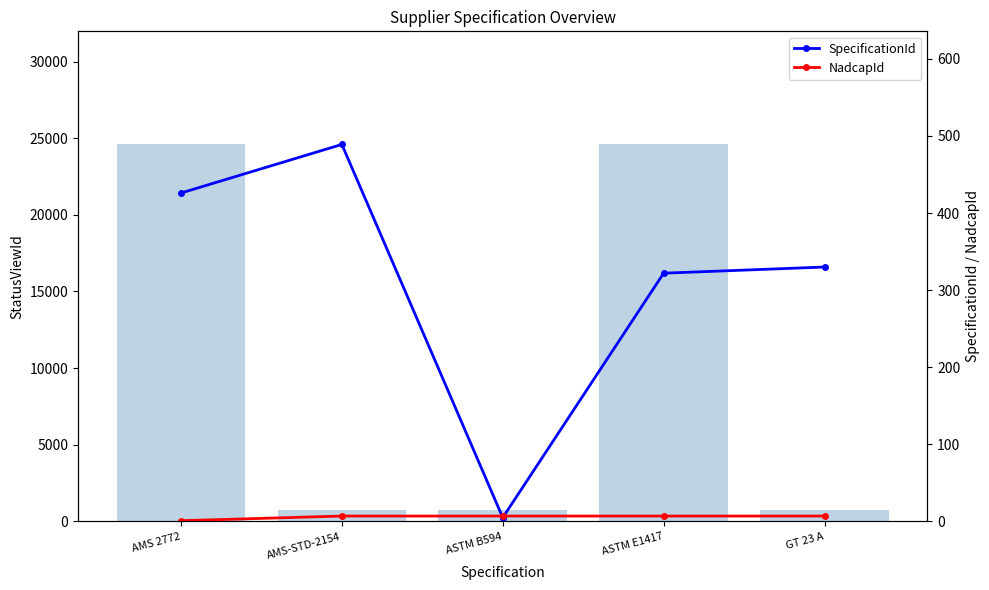

At which label does SpecificationId first exceed 330?

AMS 2772